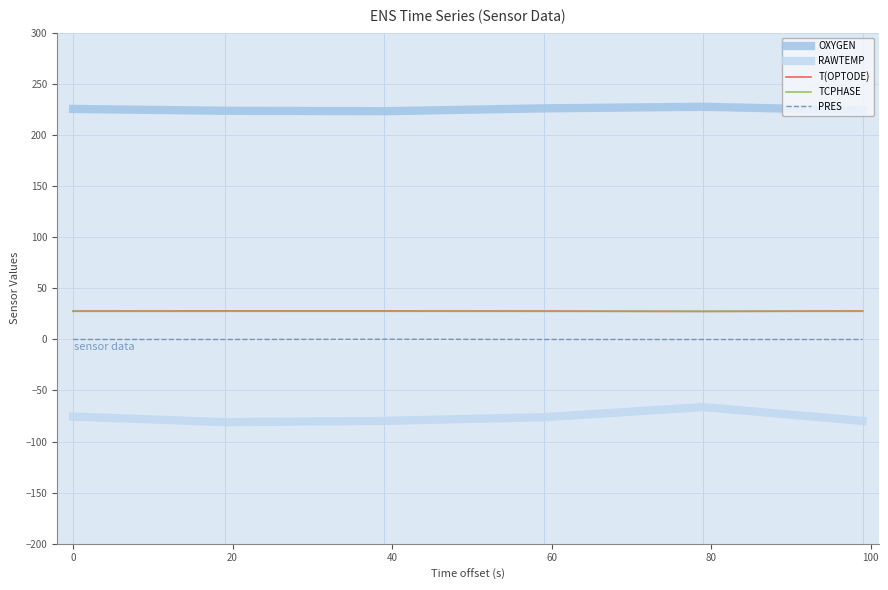

Count the T(OPTODE) values in the range 27 to 28.

6